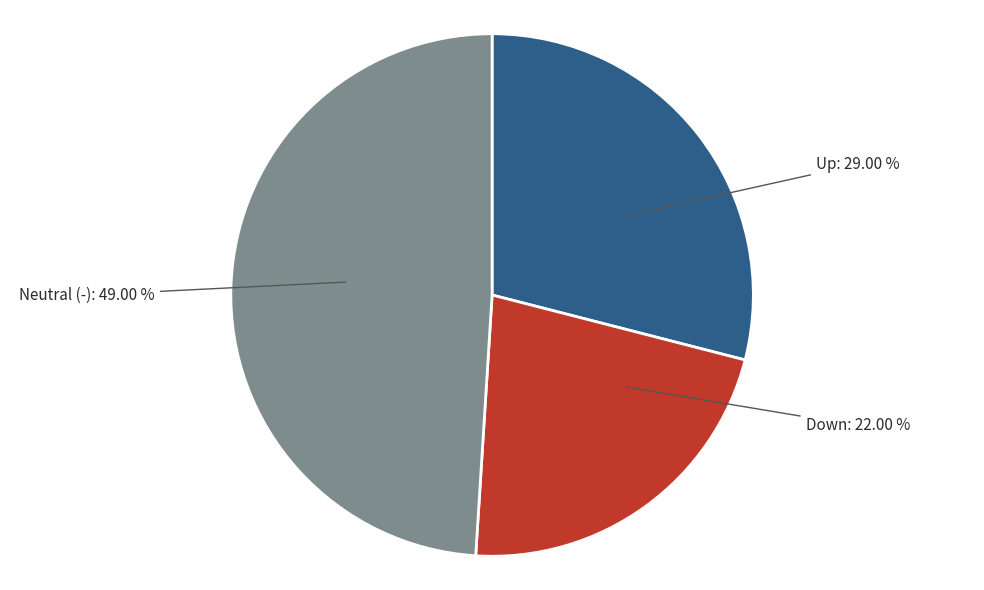

Is there any slice that represents more than half of the pie?

No